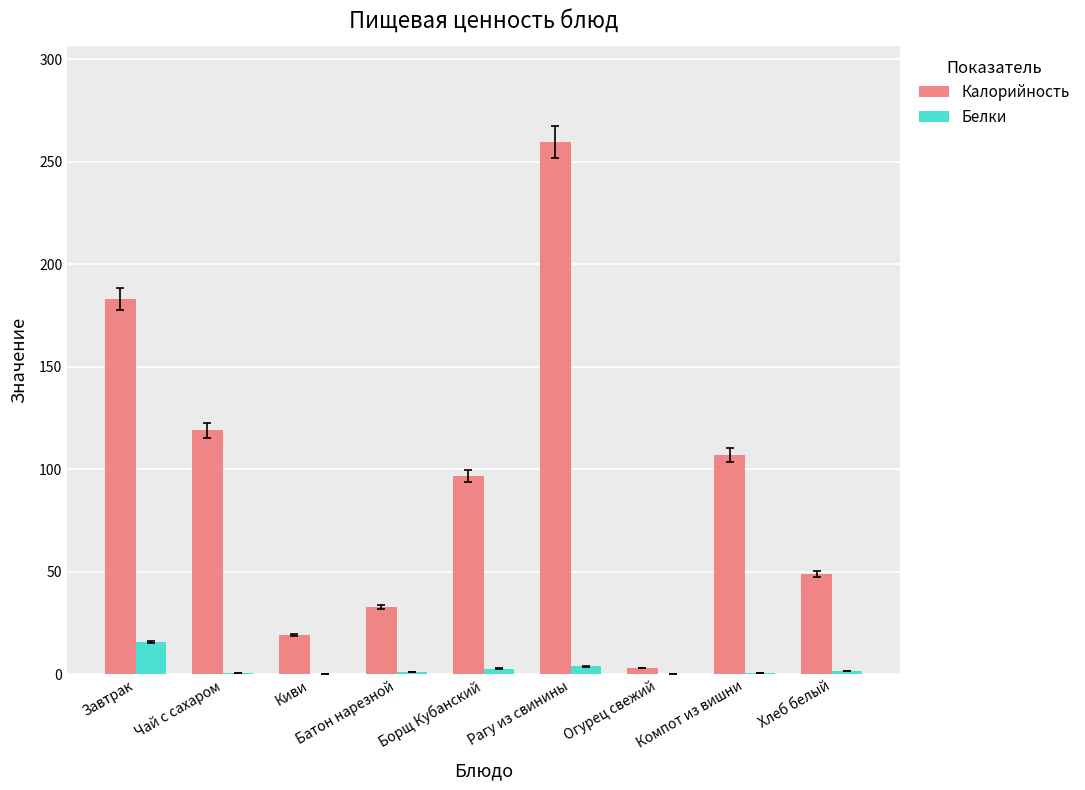

Which series has the largest total across all categories?

Калорийность